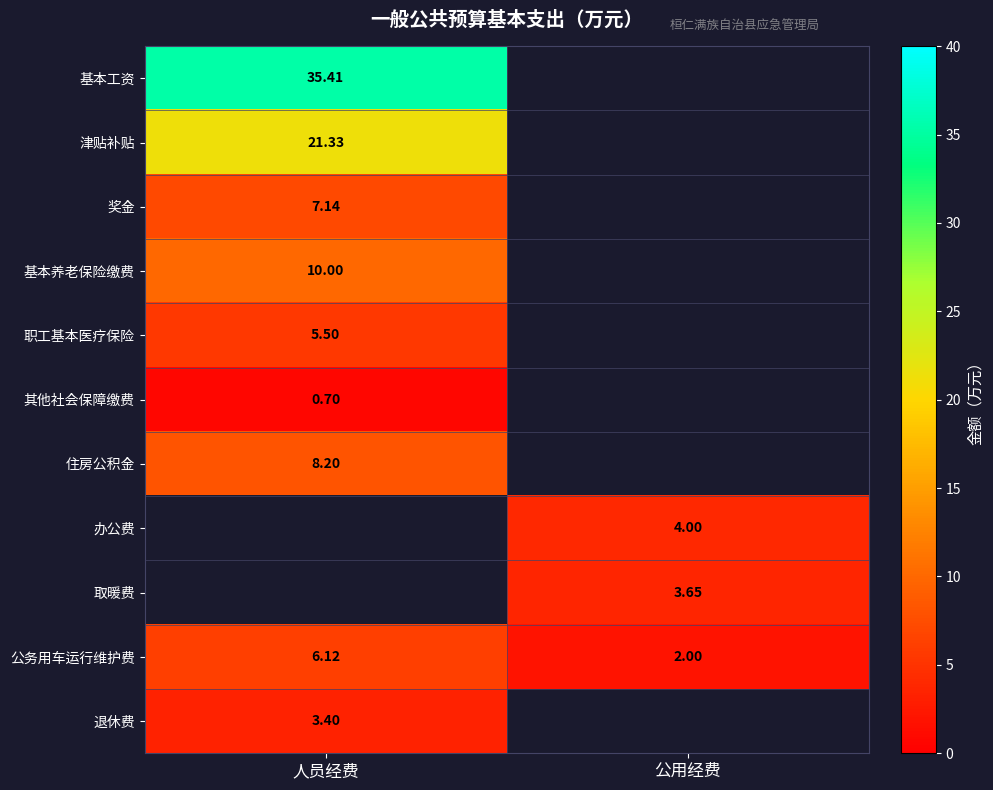

At which label is 公务用车运行维护费 closest to 4?

公用经费